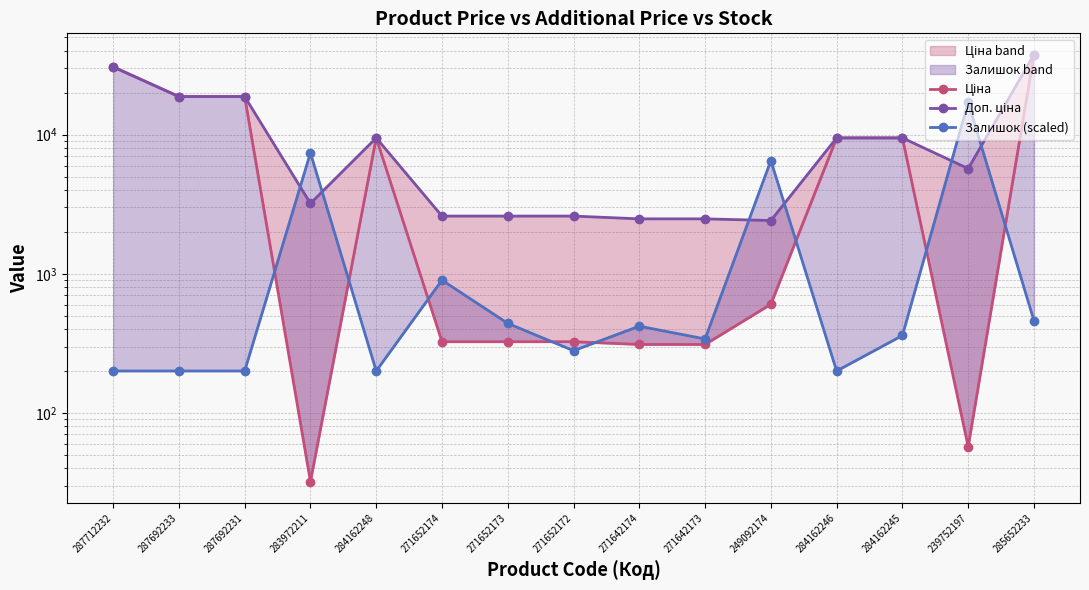

What is the sum of all Доп. ціна values?

158429.2